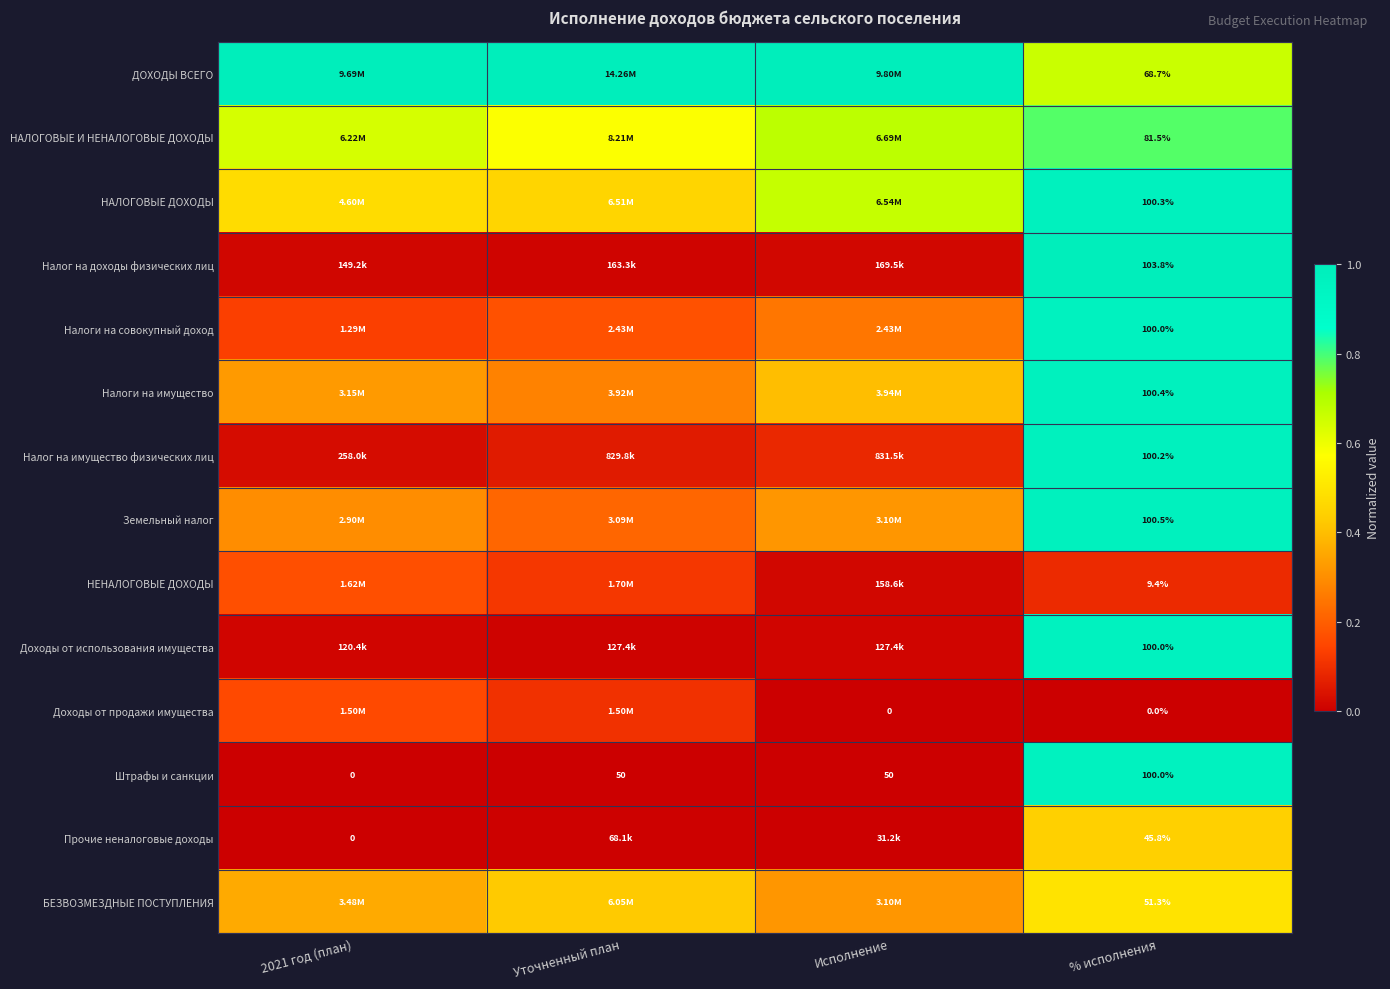

At which category does the chart reach its minimum across all series?

Исполнение